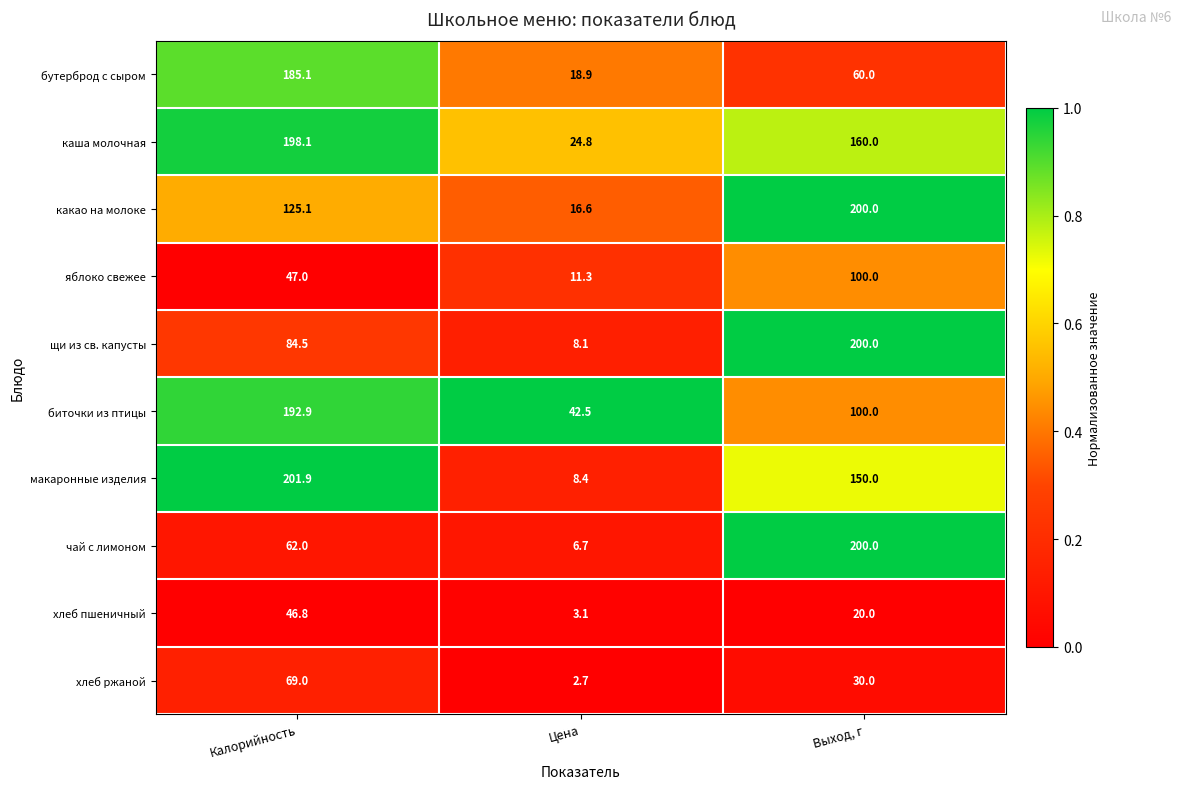

What is the spread (max minus min) of values at Цена?

39.8